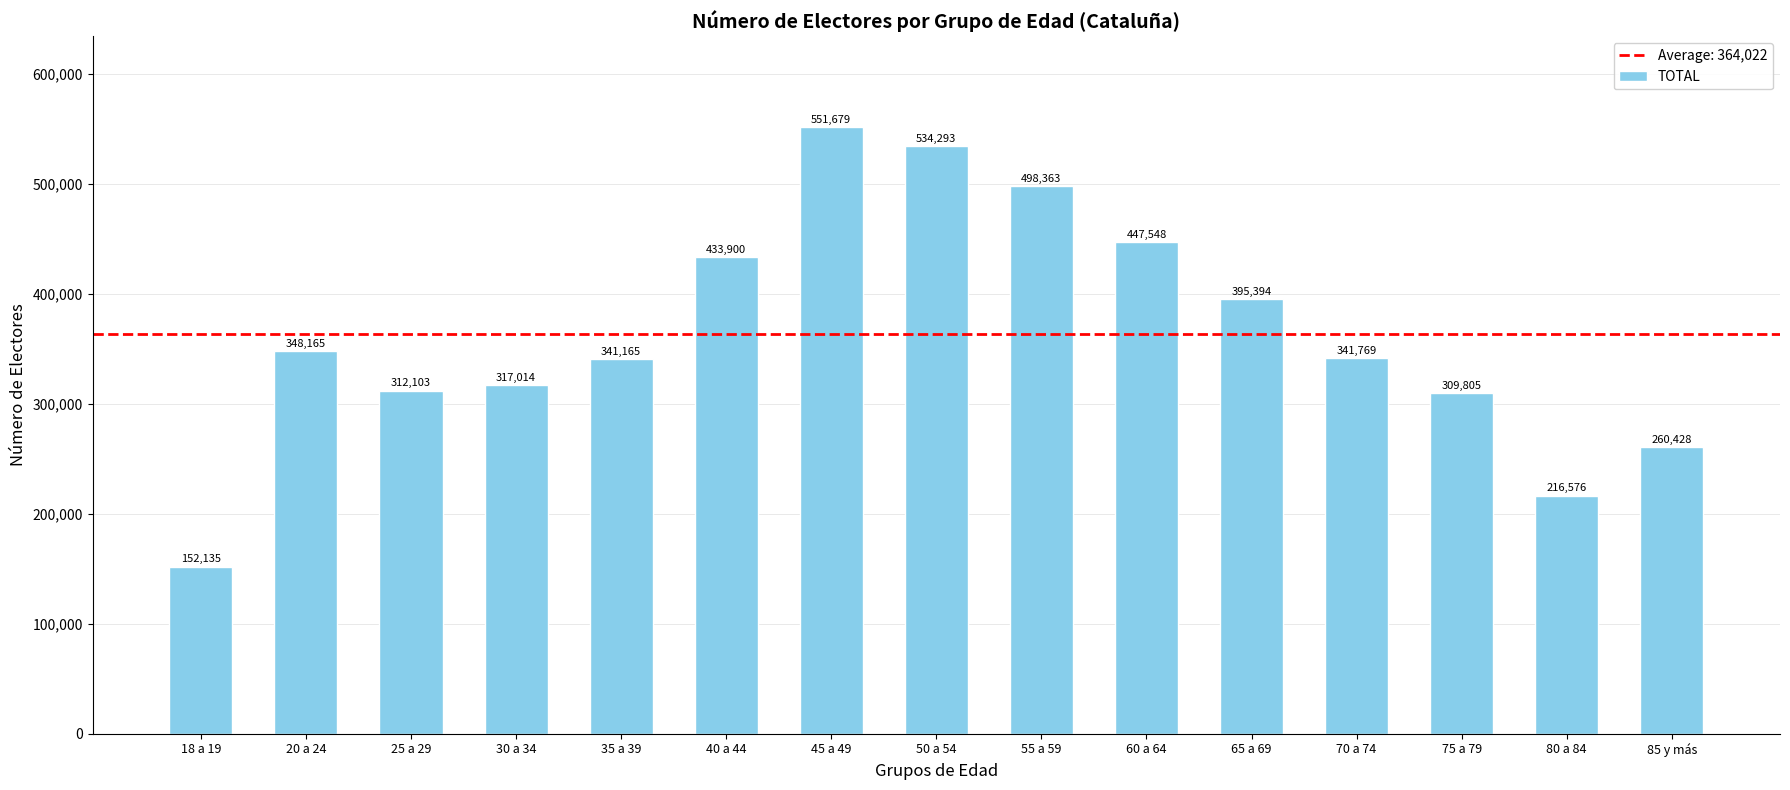

What is the greatest value displayed?

551679